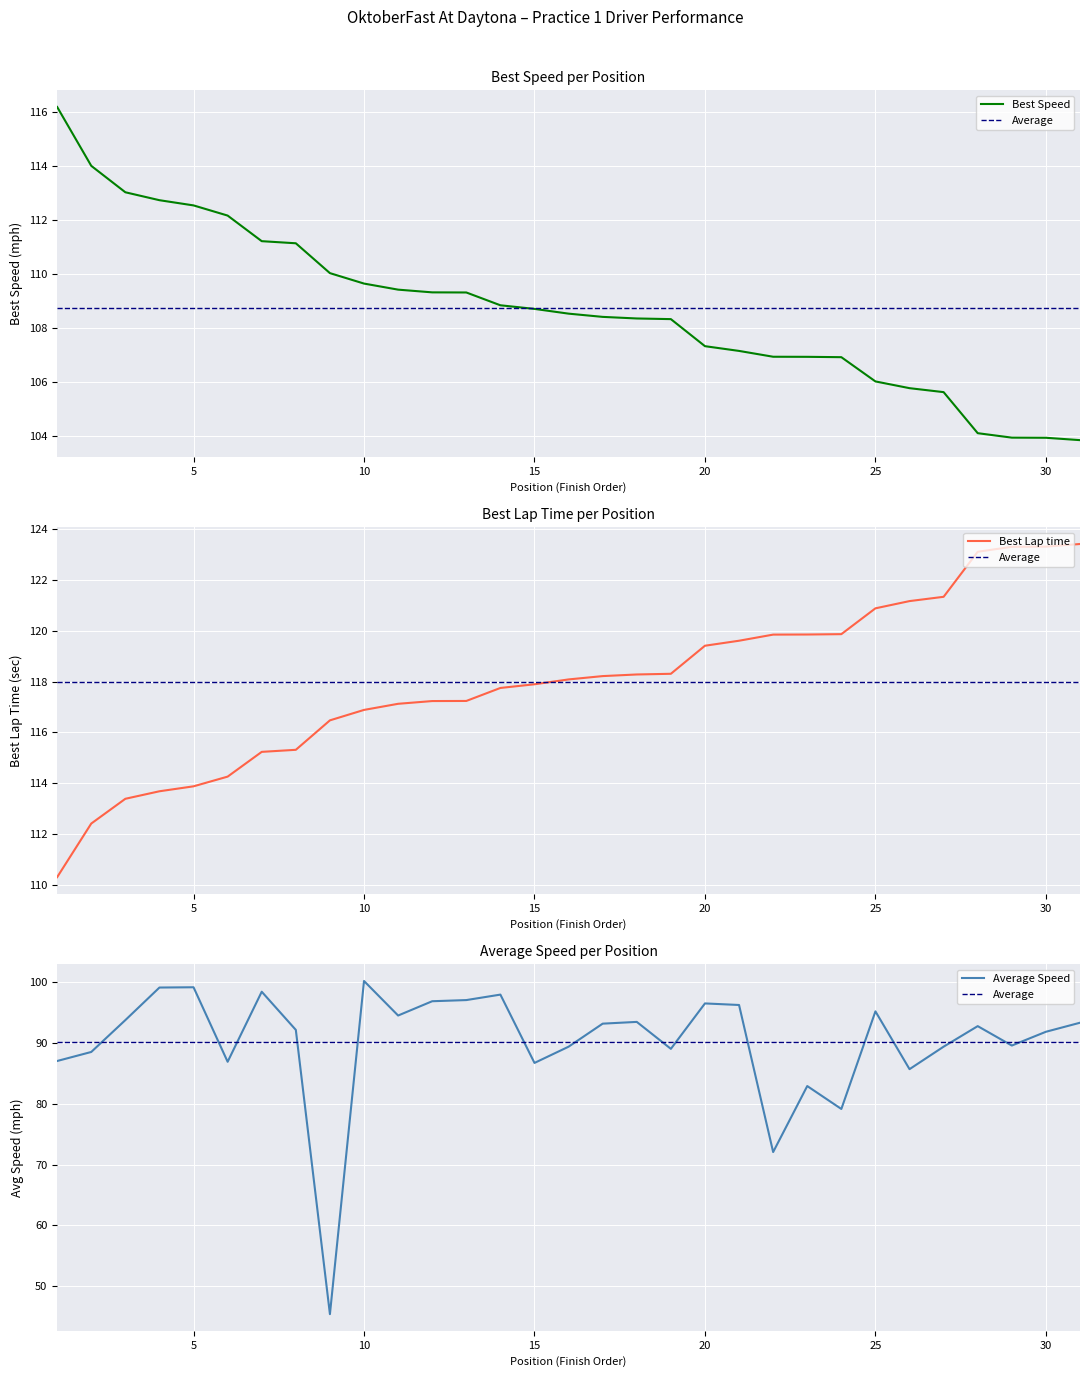

What is the minimum value for Best Lap time?

110.3